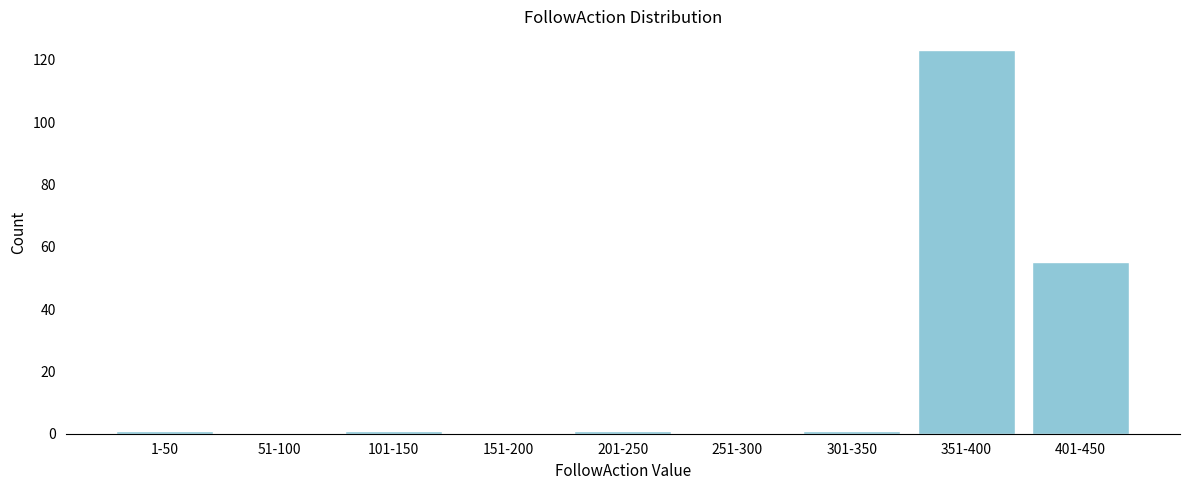

Reading left to right, extract all data points from this chart.

1-50=1	51-100=0	101-150=1	151-200=0	201-250=1	251-300=0	301-350=1	351-400=123	401-450=55